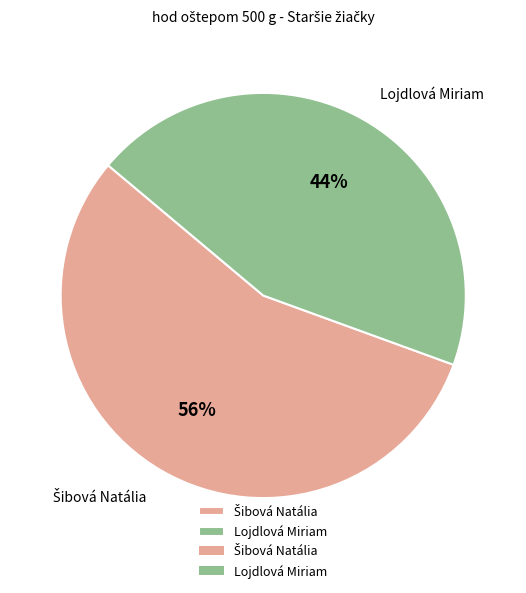

What is the smallest slice in the pie chart?

Lojdlová Miriam